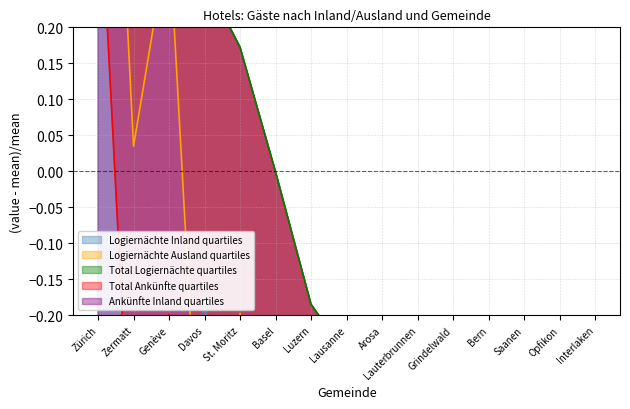

True or false: Total Logiernächte and Logiernächte Ausland intersect in this chart.

False